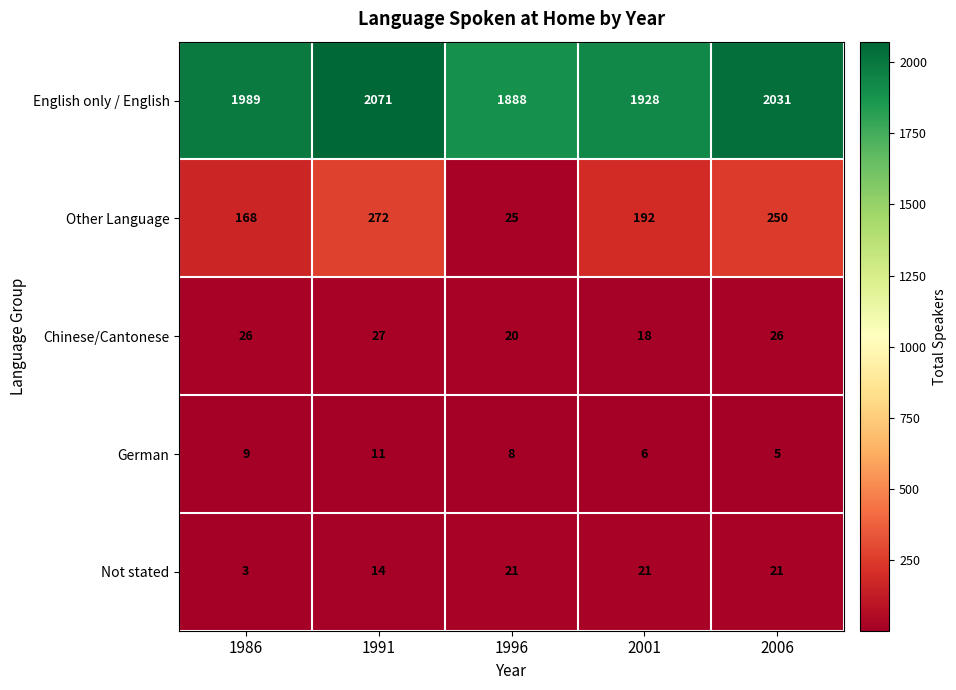

What is the difference between the Not stated values at 1986 and 1996?

18